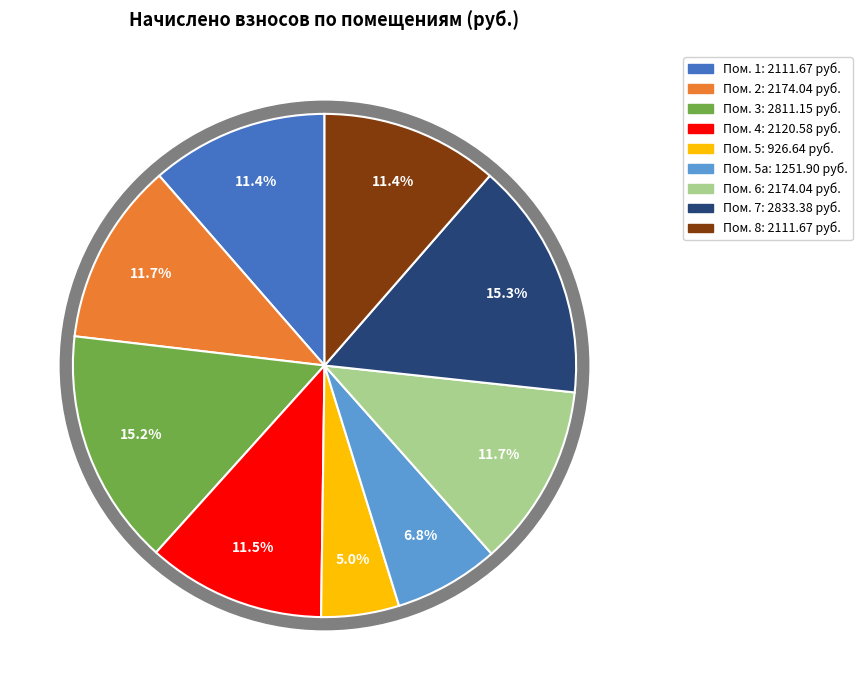

Which has a higher value, 5 or 5а?

5а